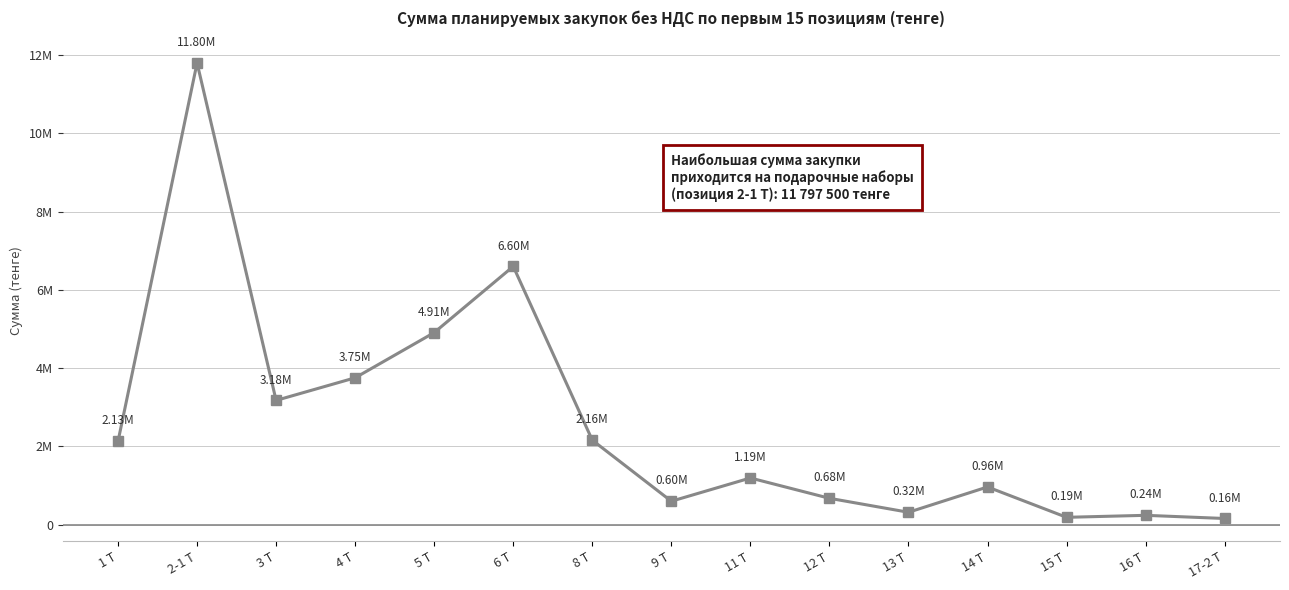

Is this an area chart (filled region under the line)?

No